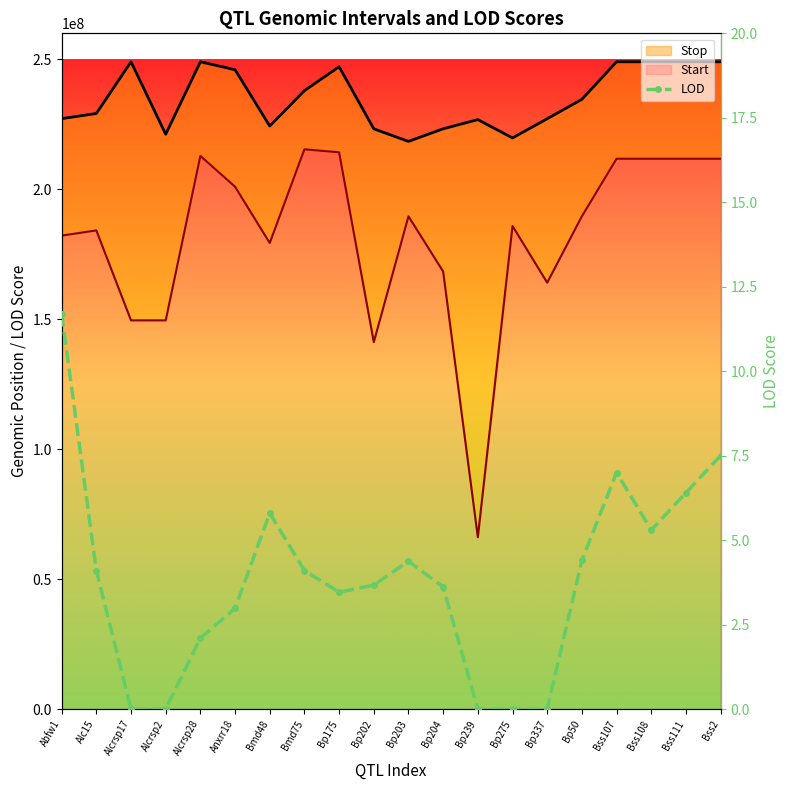

How many interior local valleys (lower than both neighbors) does the data have?

2